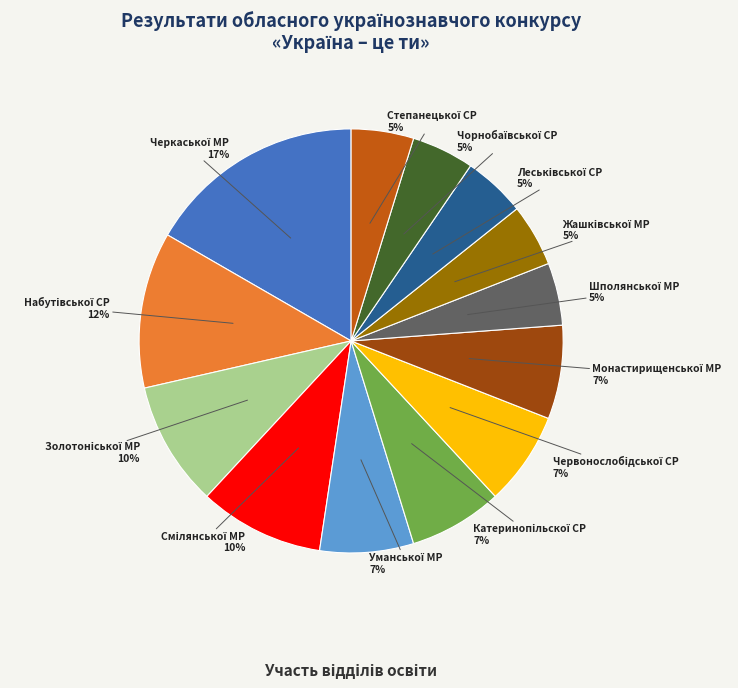

Does any single category account for the majority?

No